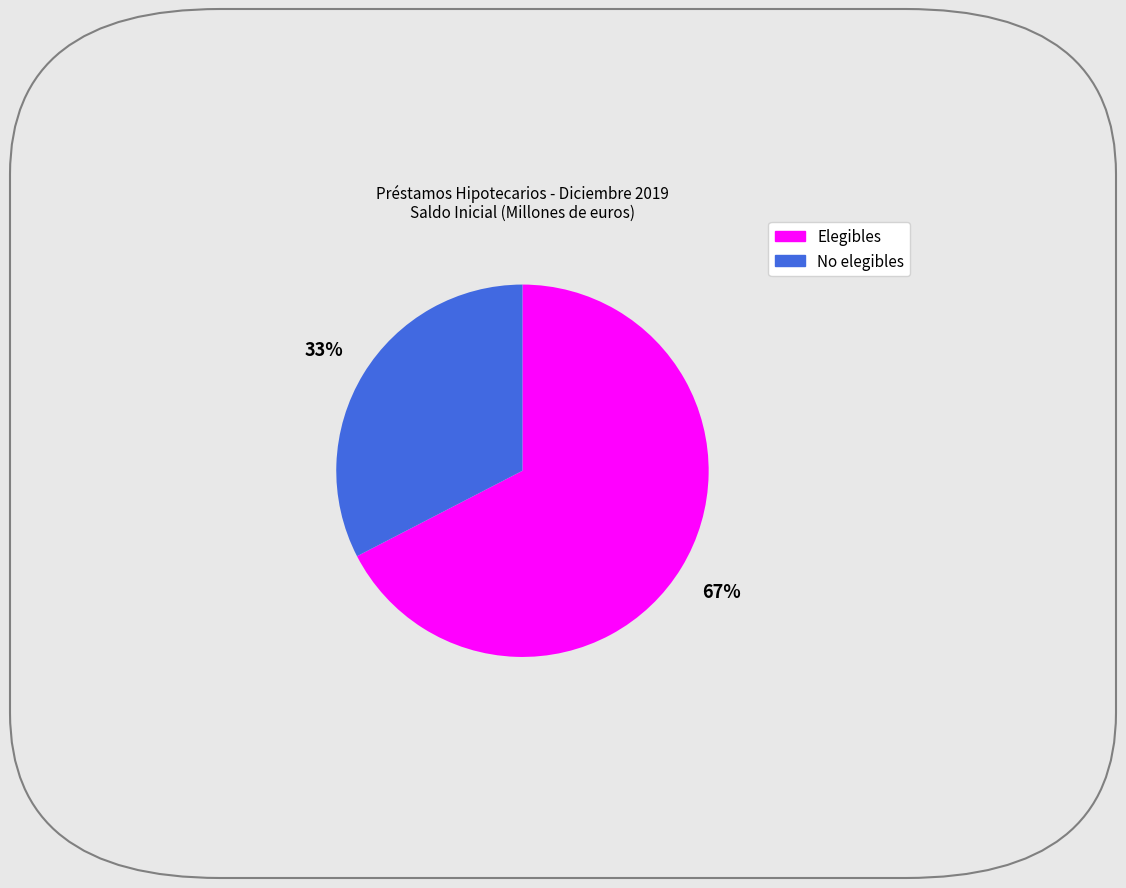

To the nearest percent, what is the combined percentage of No elegibles and Elegibles?

100%